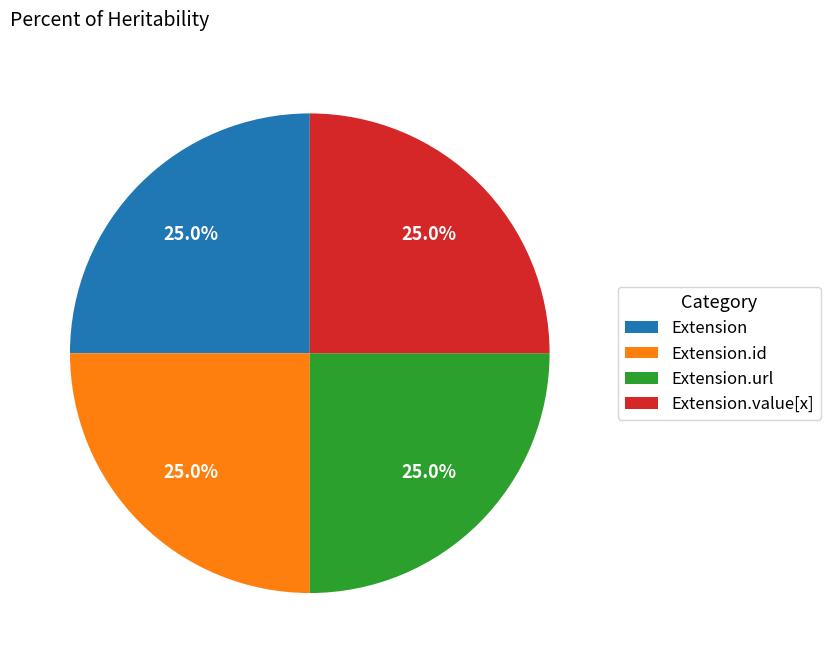

Is there any slice that represents more than half of the pie?

No